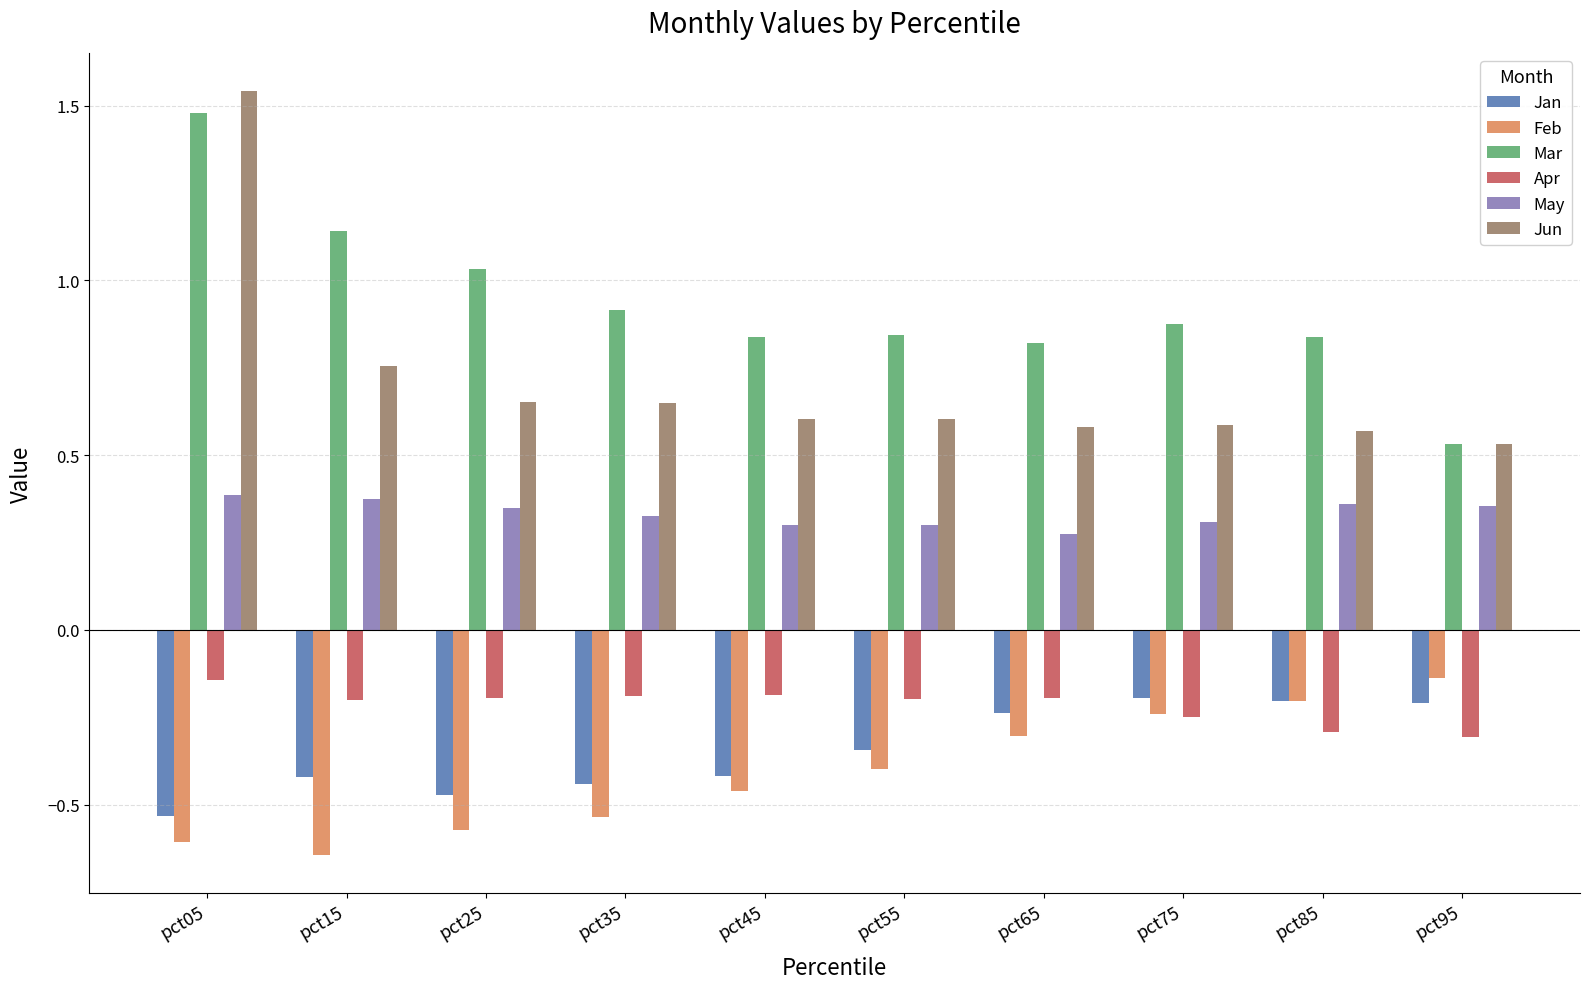

Is the value of Jun at pct85 greater than the value of Apr at pct15?

Yes